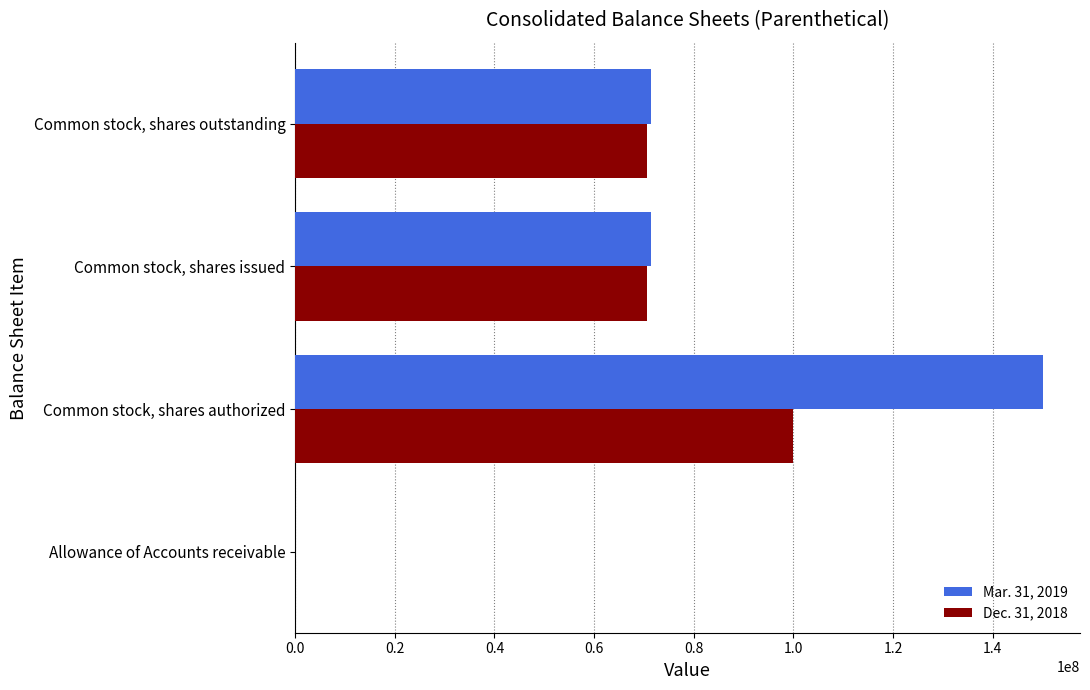

At which label does Dec. 31, 2018 reach its peak?

Common stock, shares authorized